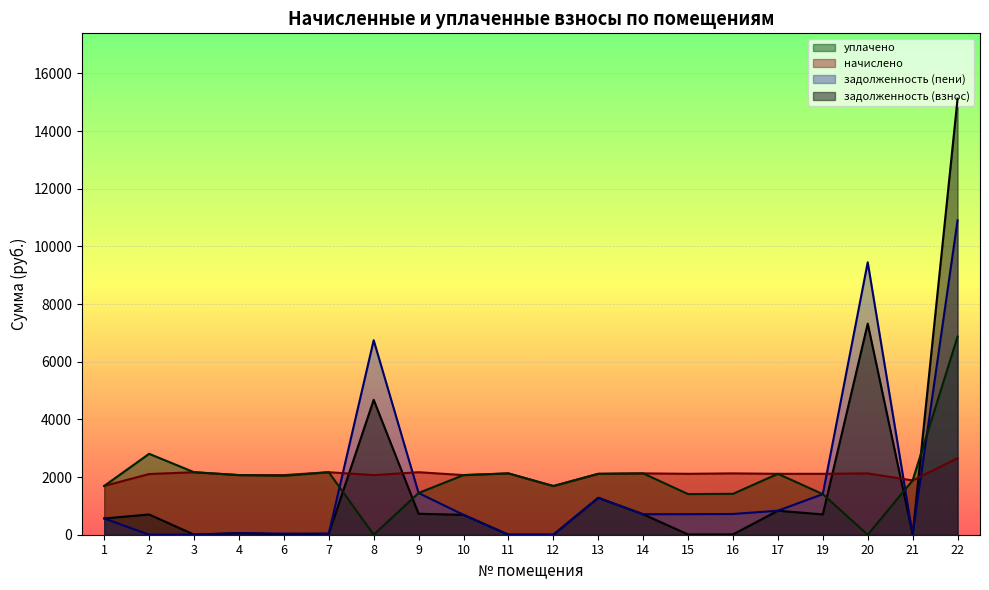

True or false: уплачено has a value of 2500.9 at 20.

False